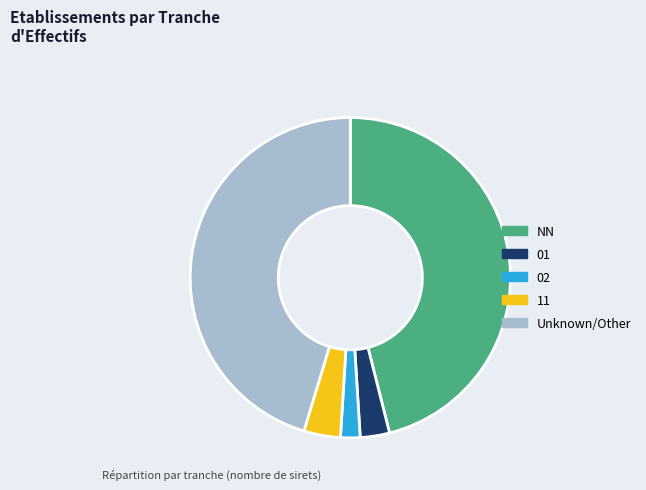

Rank the categories by value from lowest to highest.

02, 01, 11, Unknown/Other, NN